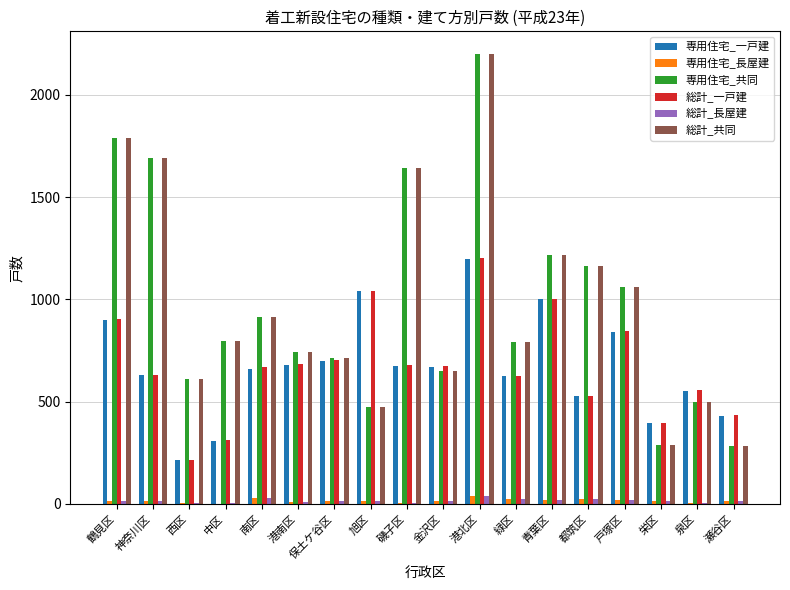

Is it true that 専用住宅_一戸建 equals 623 at 緑区?

True